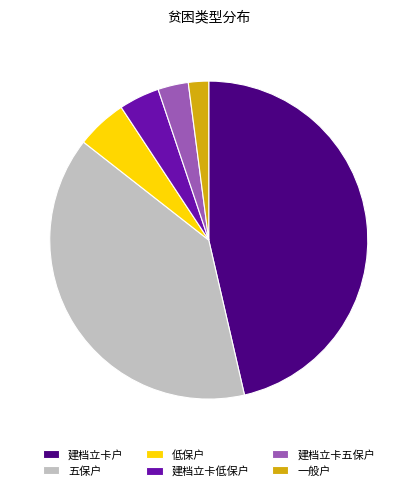

Is there any slice that represents more than half of the pie?

No